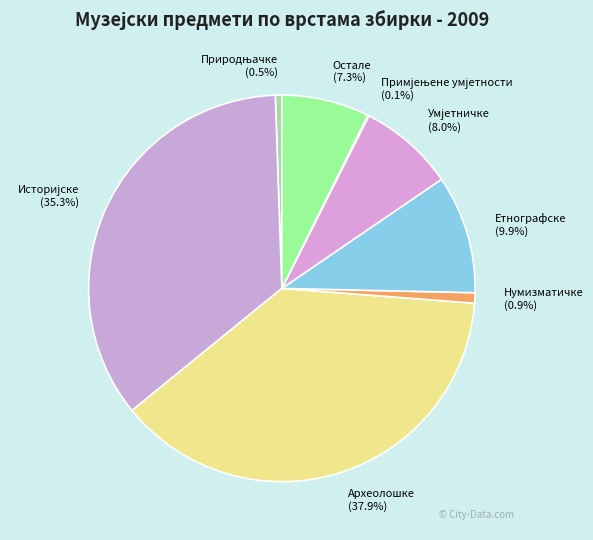

Which slice is the largest?

Археолошке